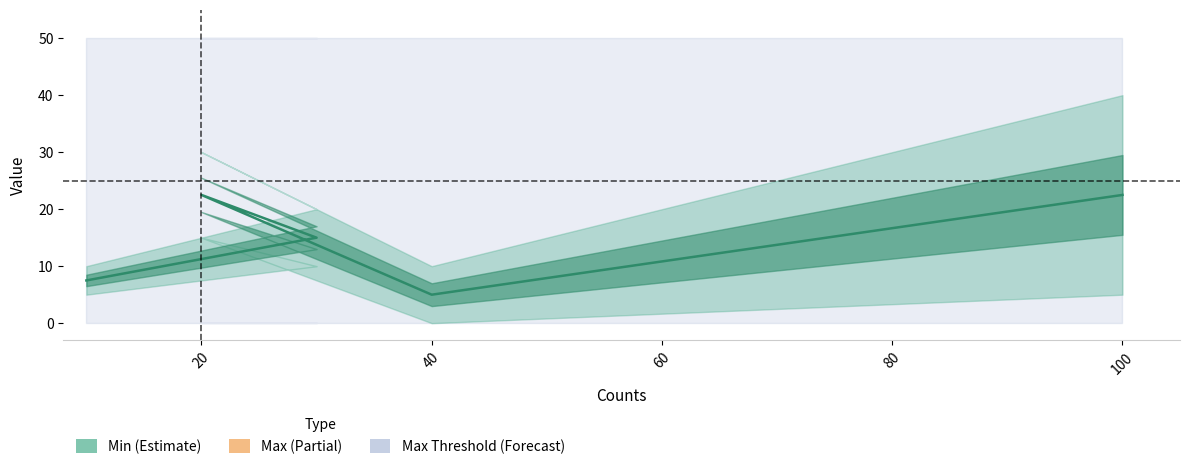

What is the sum of all values?

72.5